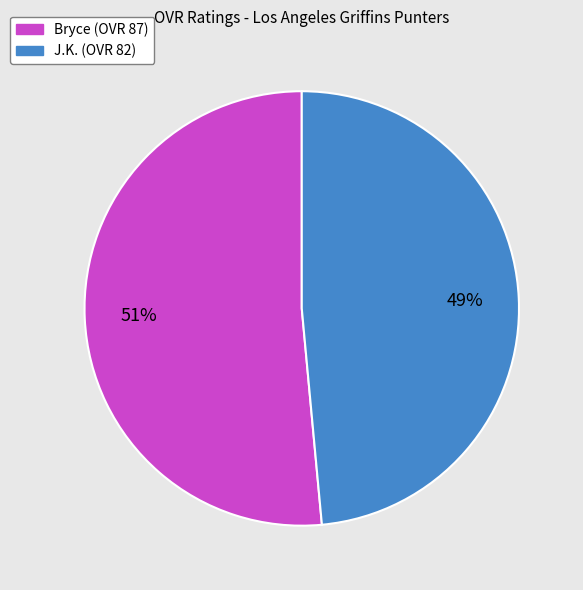

To the nearest percent, what is the average slice percentage?

50%